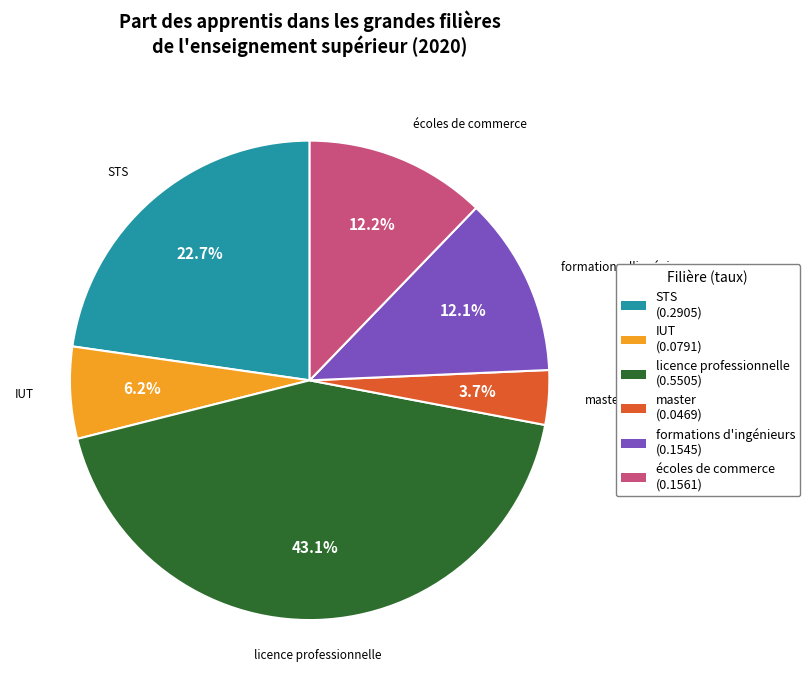

What is the smallest slice in the pie chart?

master